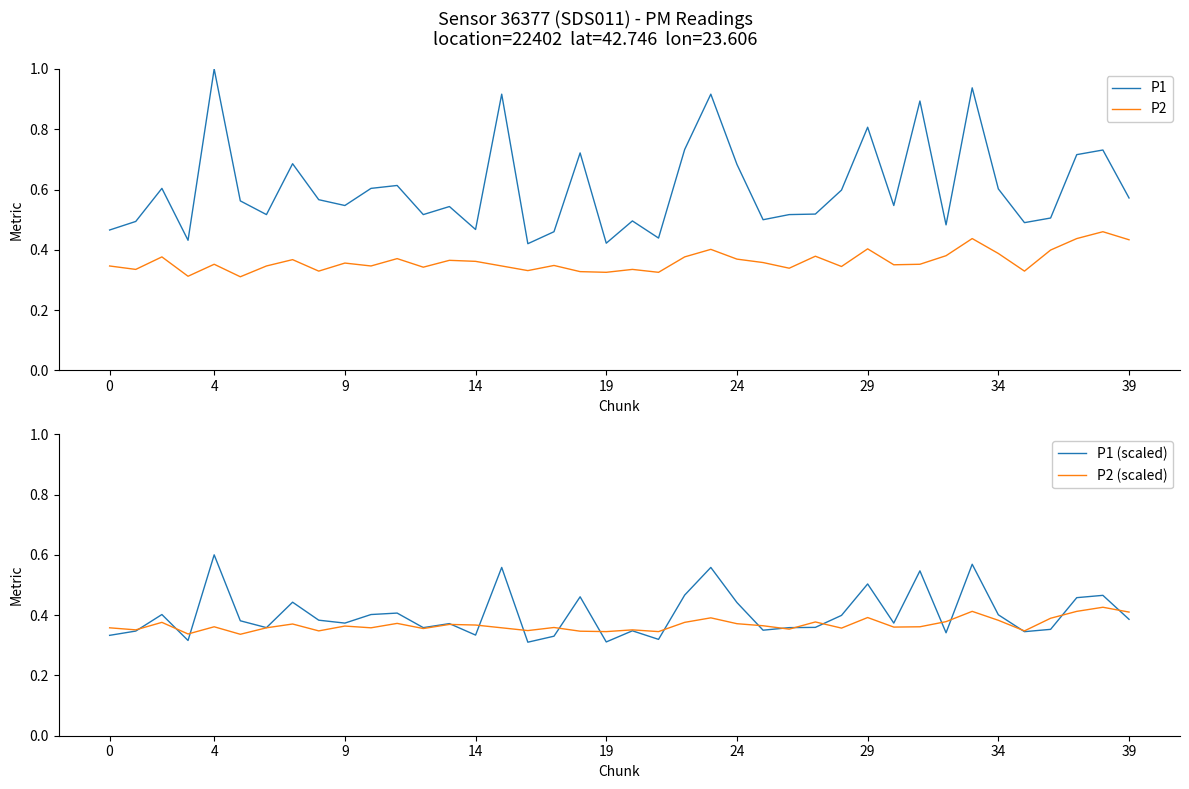

Which category has the highest value in the P1 (scaled) series?

4